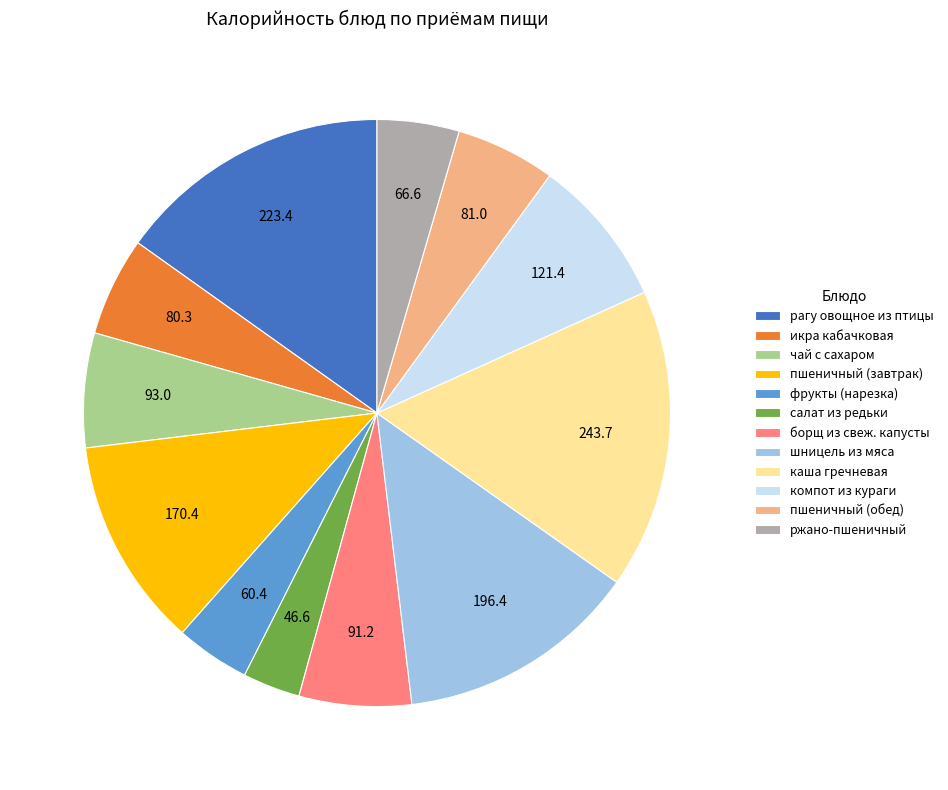

True or false: компот из кураги accounts for 13% of the total.

False